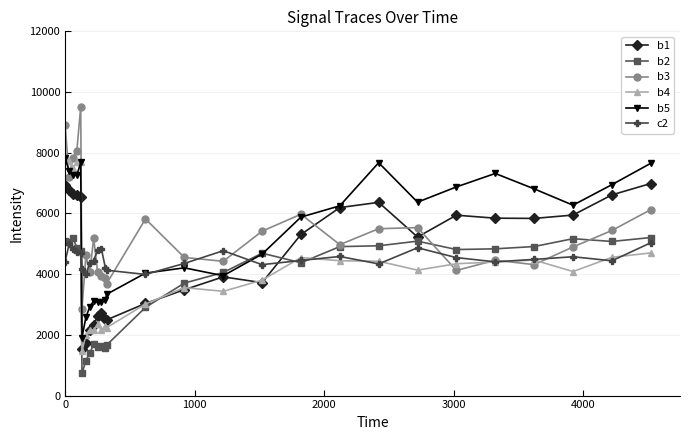

What is the value of the b5 point at the 27th from the left?

7651.9